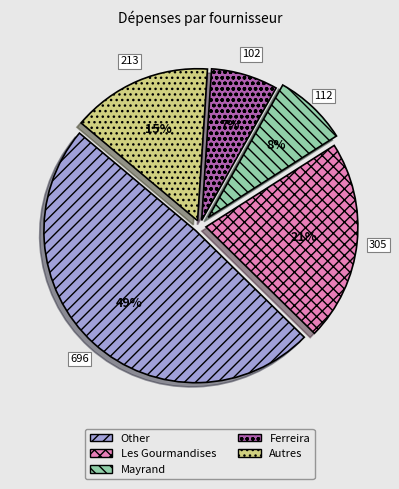

To the nearest percent, what is the difference between the largest and smallest slice percentages?

42%